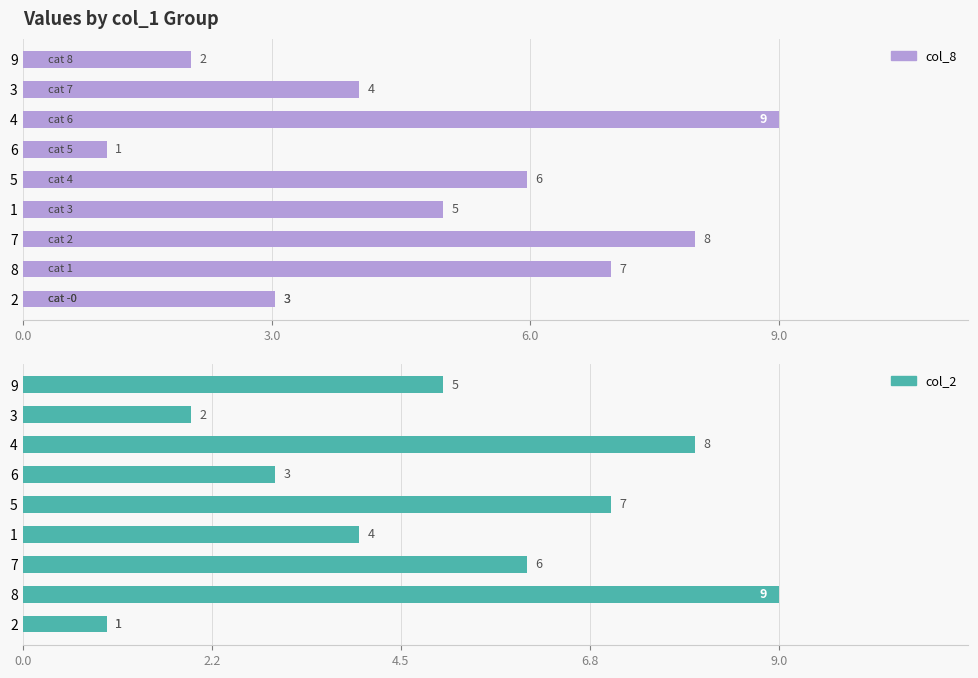

Which series has the largest total across all categories?

col_8